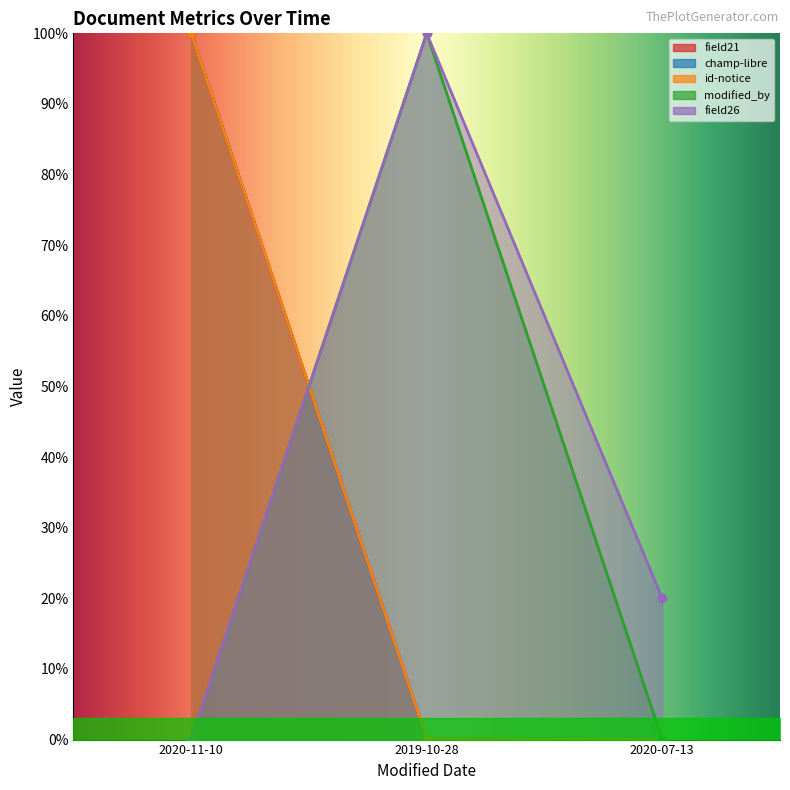

Does the chart display data point markers on the line(s)?

Yes